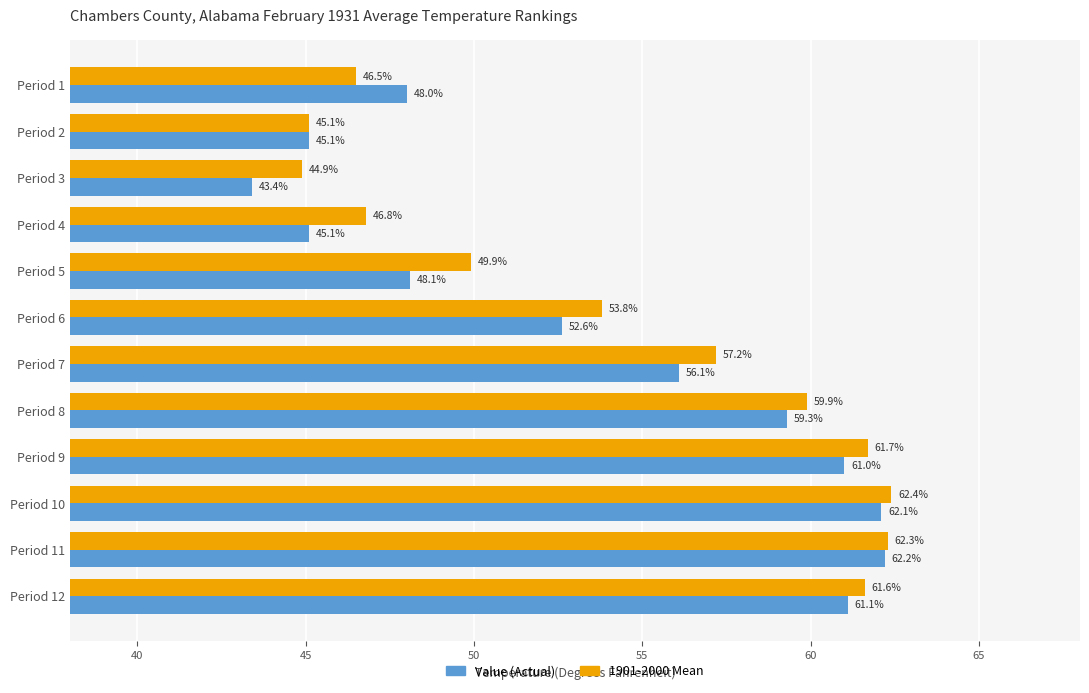

Which series has the widest spread of values?

Value (Actual)